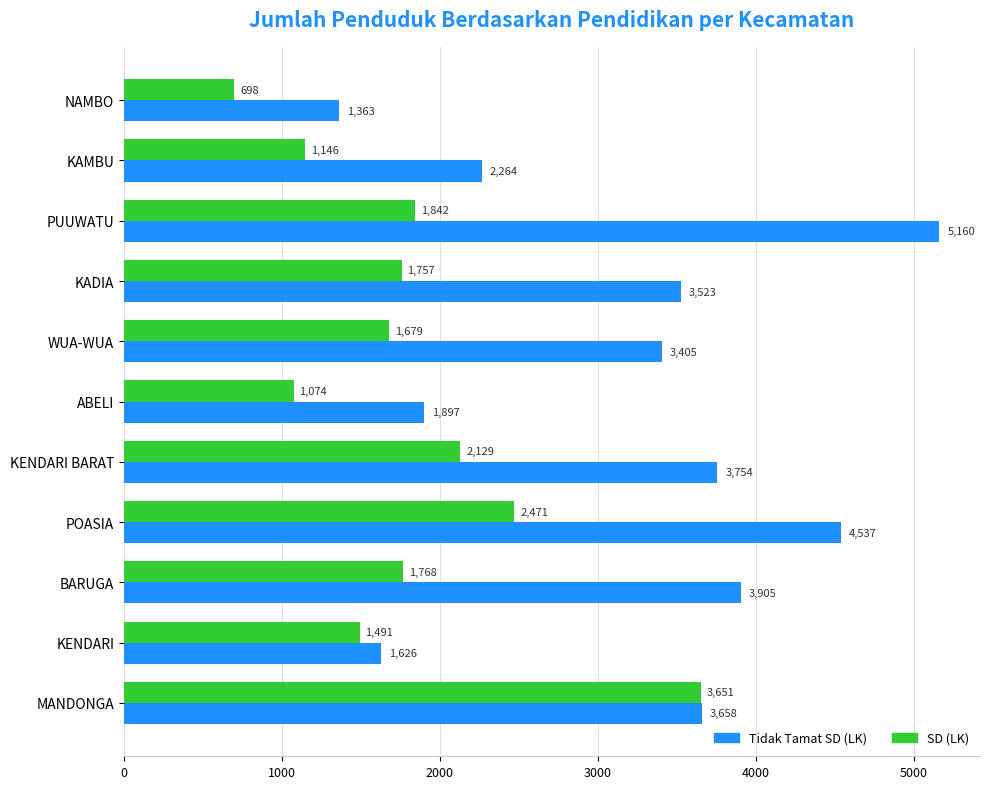

Which series has the largest total across all categories?

Tidak Tamat SD (LK)